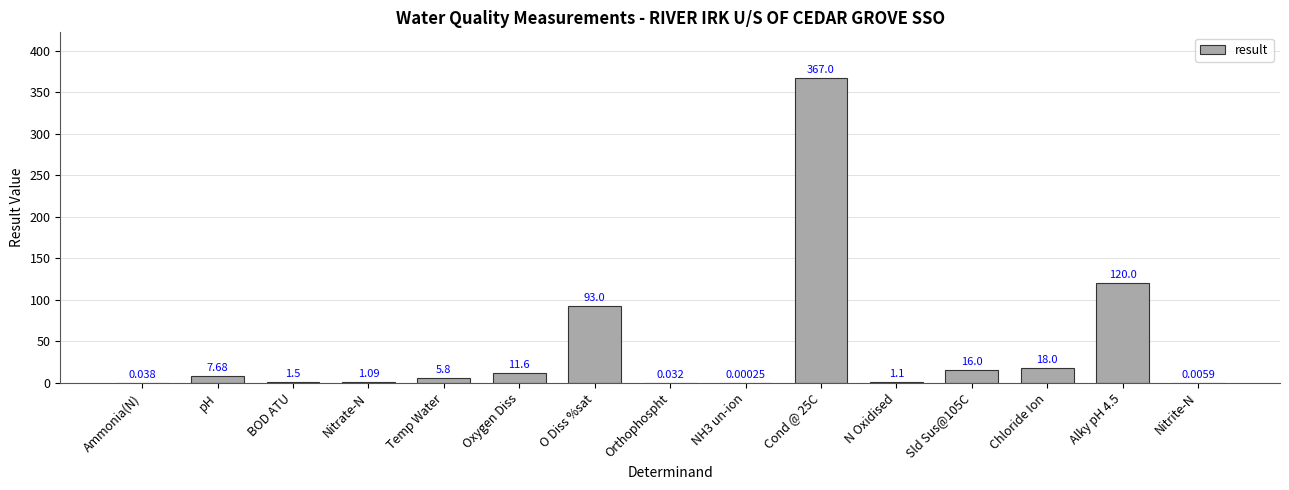

Which has a higher value, BOD ATU or Temp Water?

Temp Water